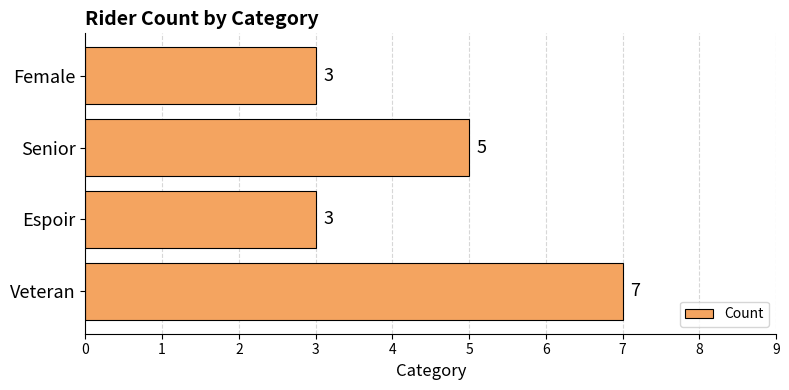

Reading top to bottom, extract all data points from this chart.

3	5	3	7